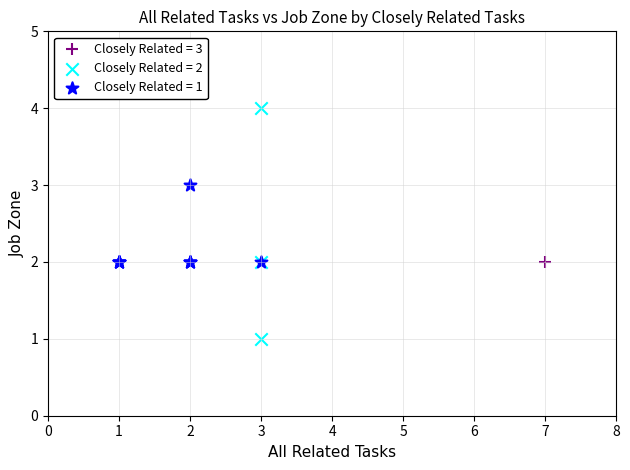

Which series contains the highest Y value?

Closely Related = 2